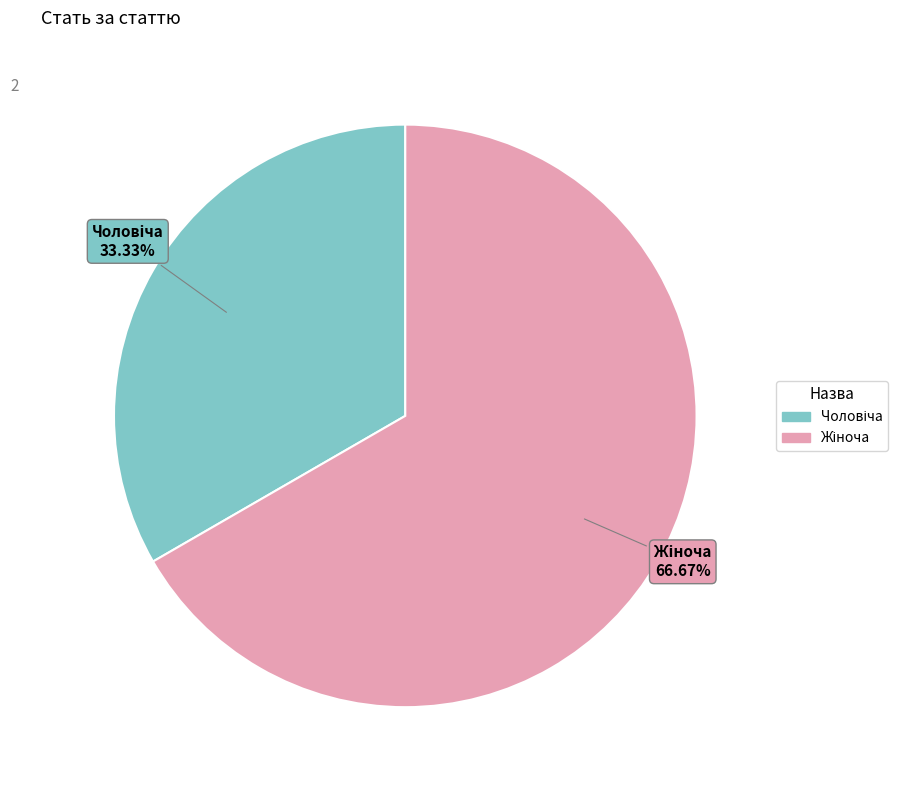

Rank the categories by value from lowest to highest.

Чоловіча, Жіноча